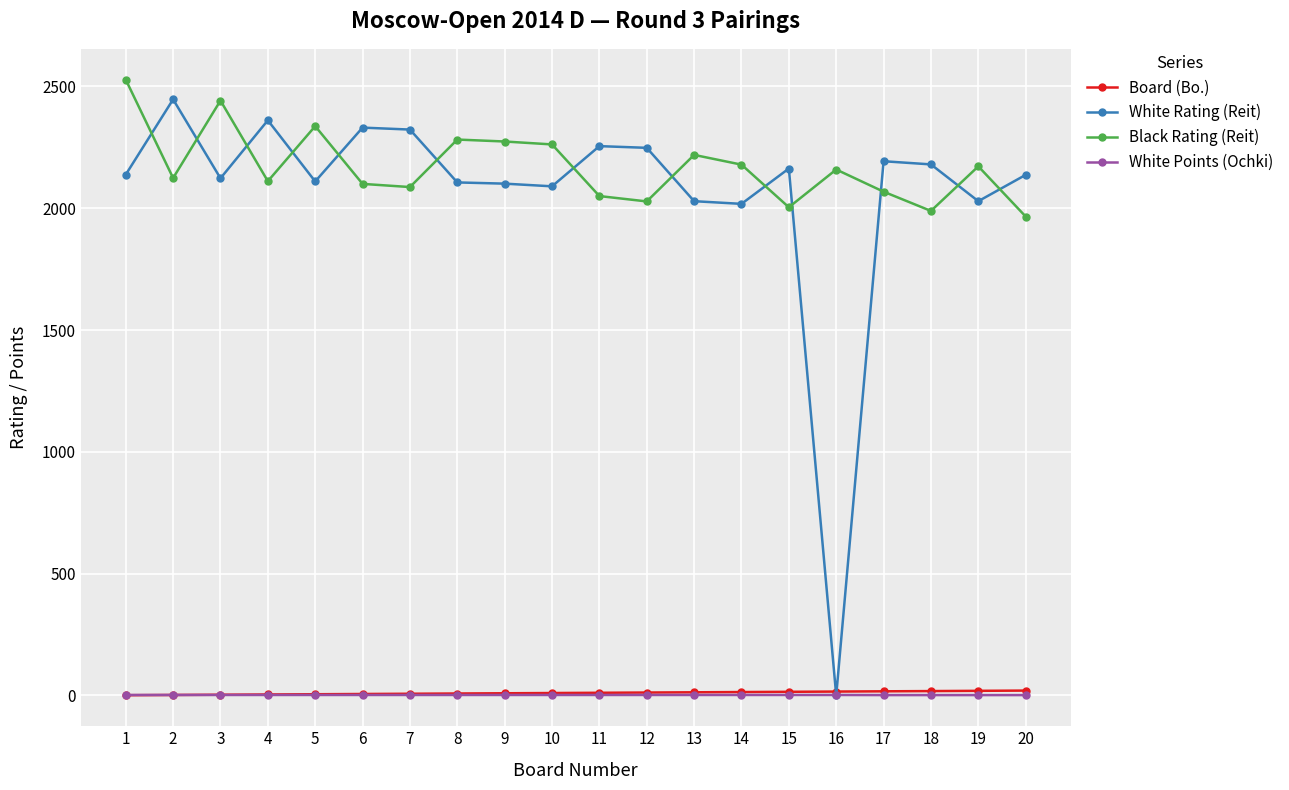

Which series changed the most between 9 and 15?

Black Rating (Reit)